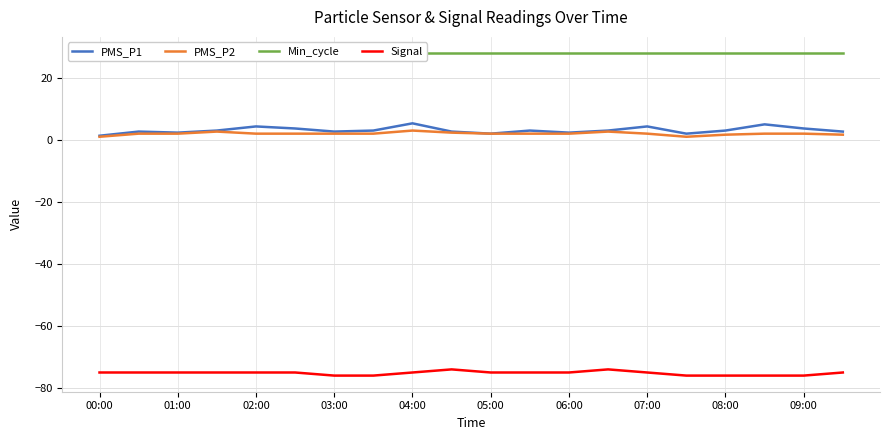

True or false: PMS_P1 has a value of 2.7 at 03:00.

True